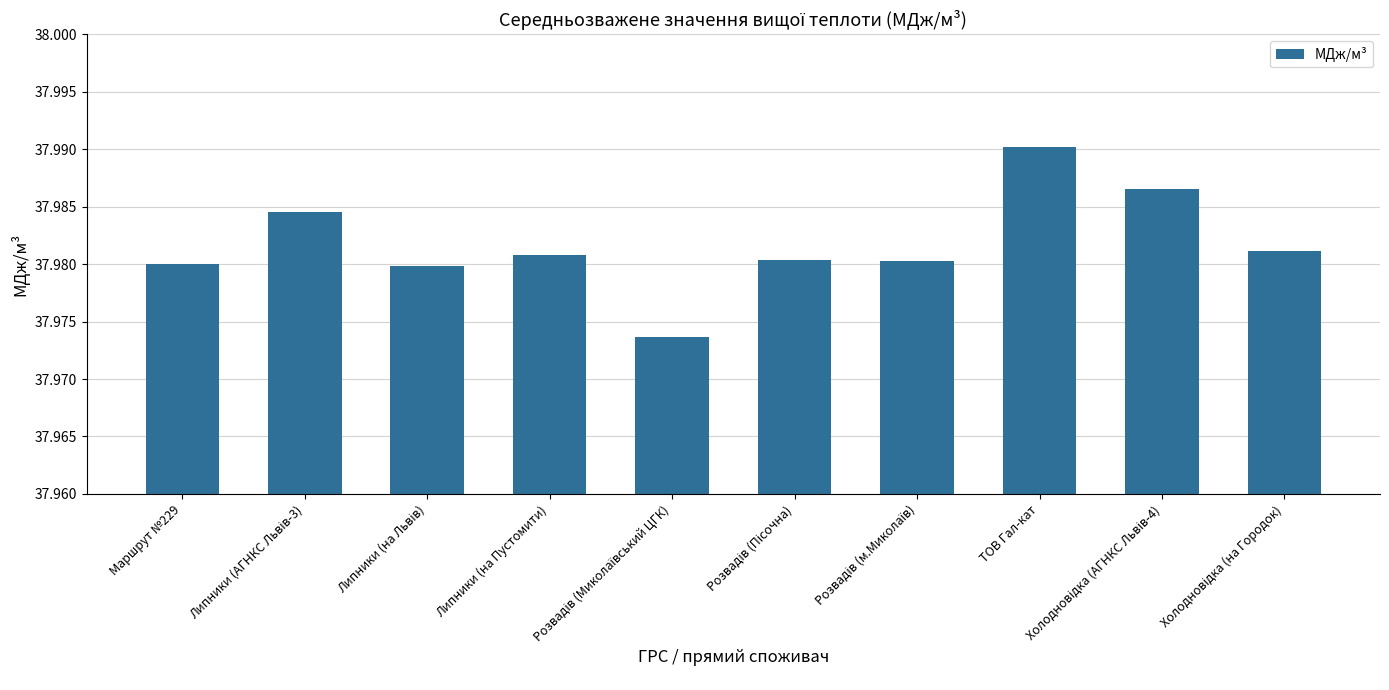

What is the sum of all values?

379.8